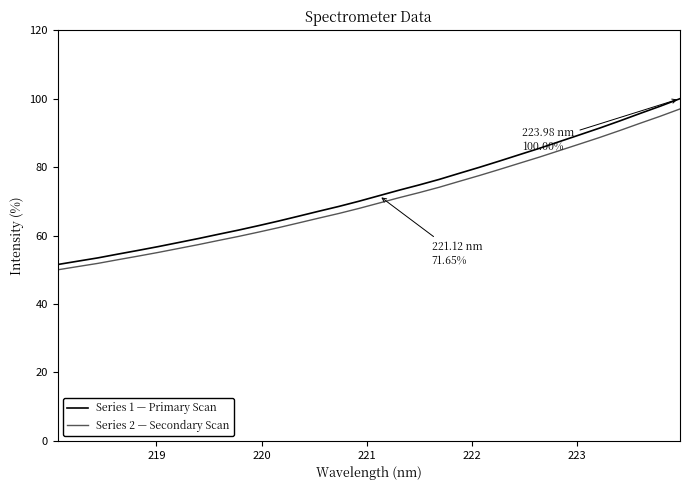

What is the lowest value of the Series 1 — Primary Scan series?

51.5